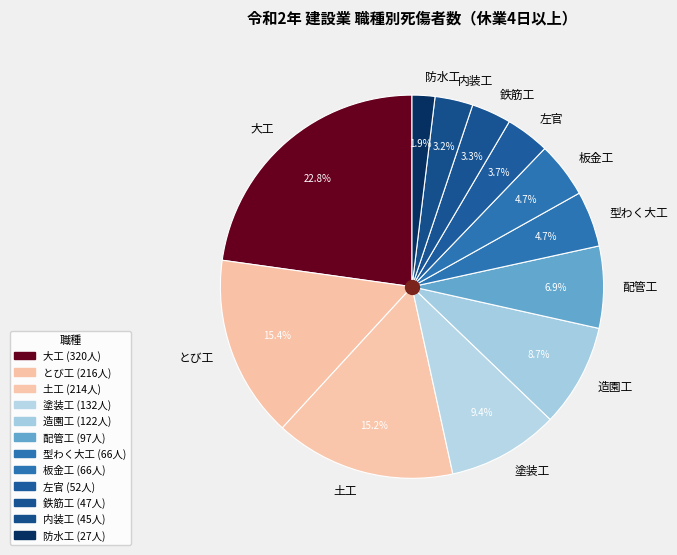

Which category has the smallest portion of the pie?

防水工